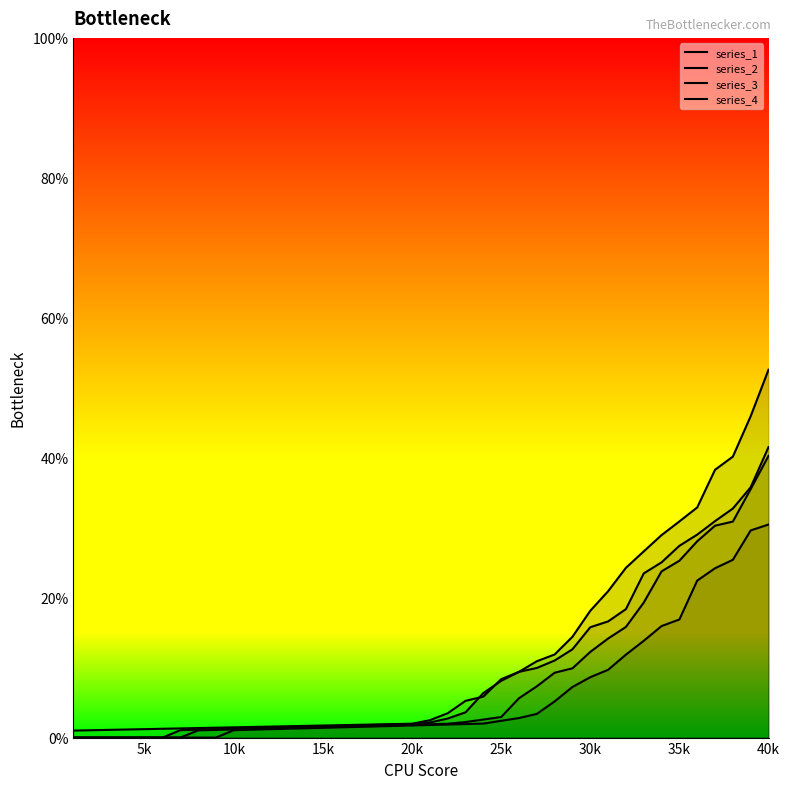

Does the chart display data point markers on the line(s)?

No